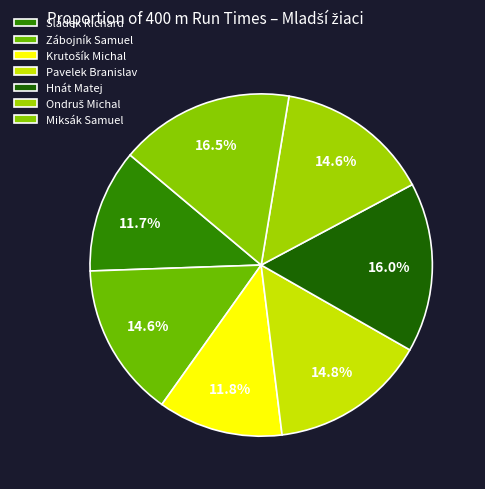

What is the change in value from Hnát Matej to Ondruš Michal?

-8.4